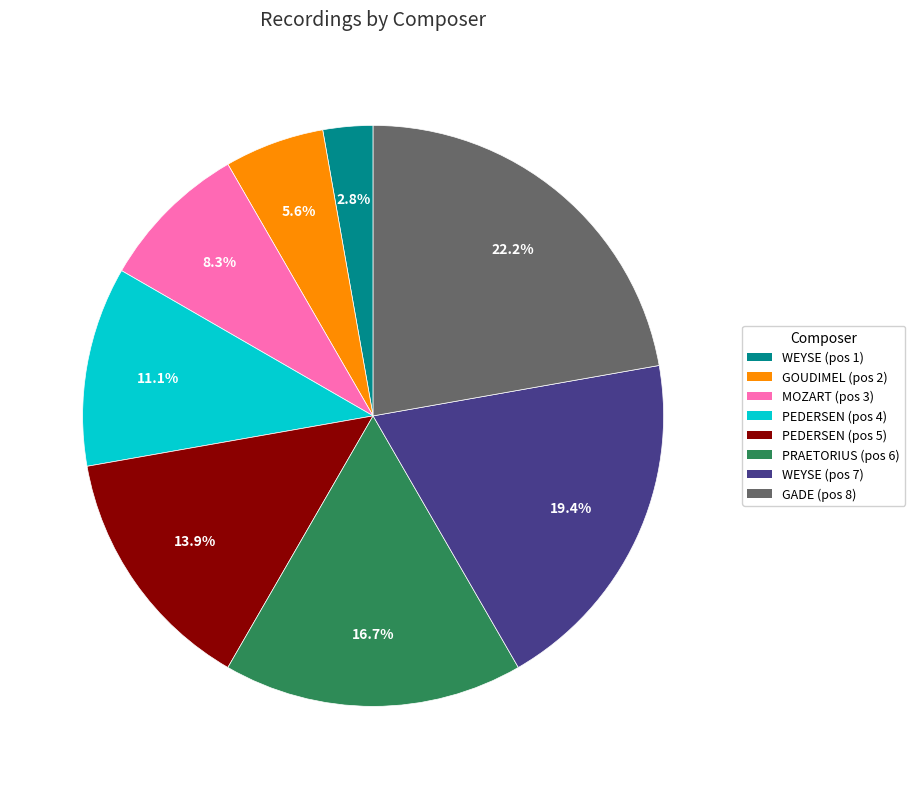

Between PRAETORIUS (pos 6) and GOUDIMEL (pos 2), which is larger?

PRAETORIUS (pos 6)